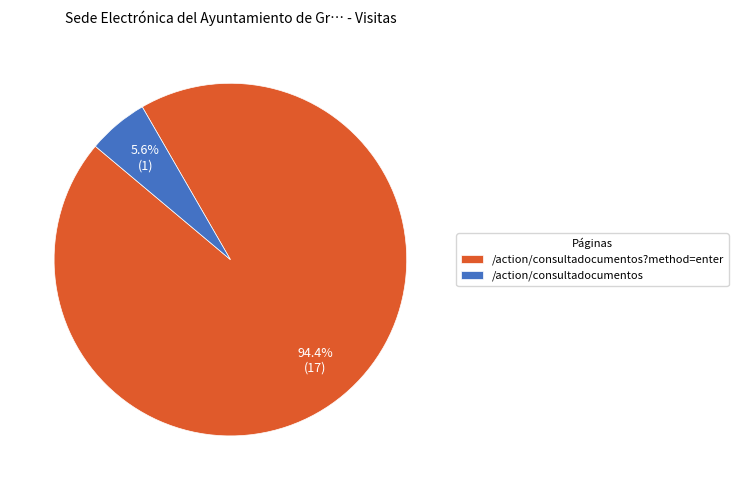

To the nearest percent, what is the combined percentage of /action/consultadocumentos?method=enter and /action/consultadocumentos?

100%